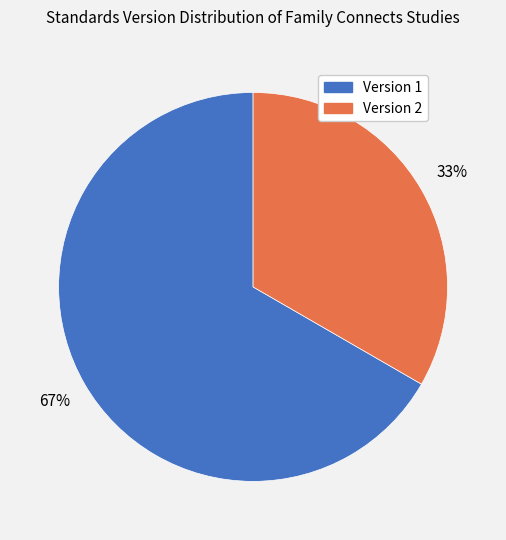

How many slices are in this pie chart?

2